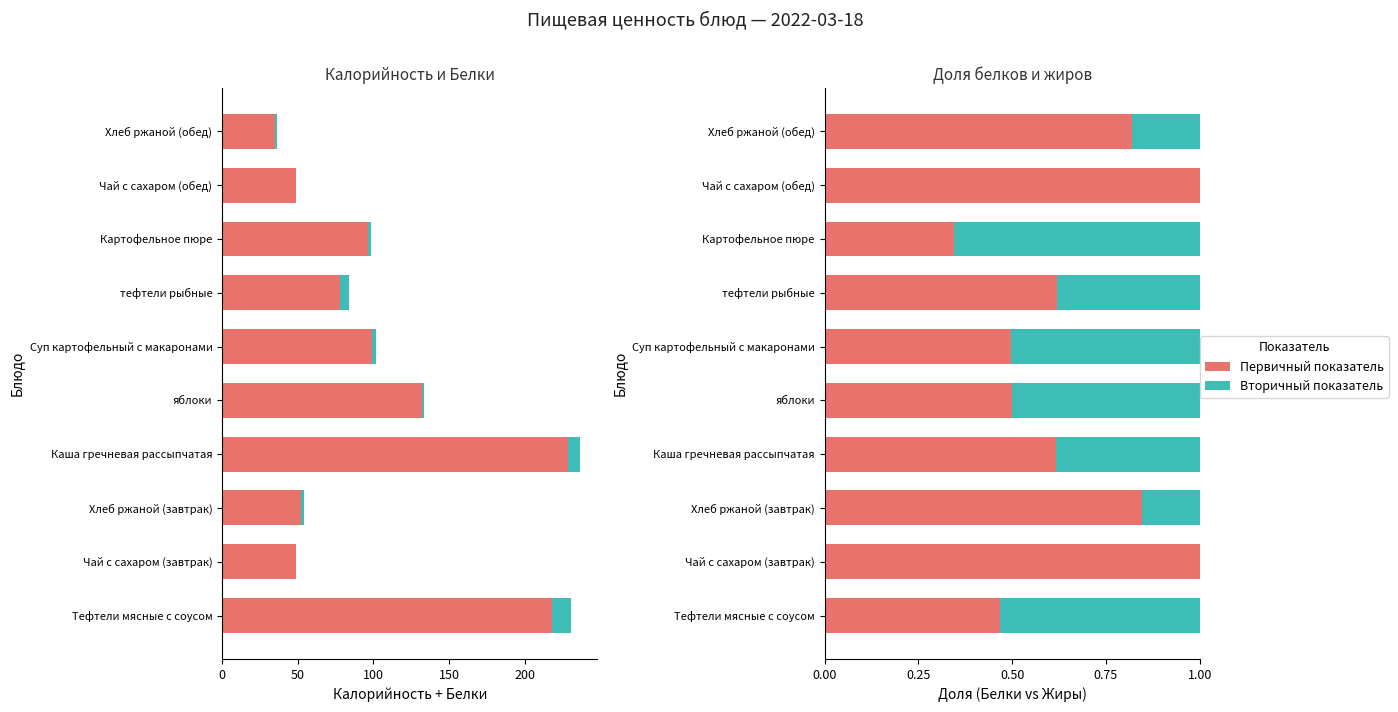

What is the value of the Белки bar at the 8th from the left?

0.3